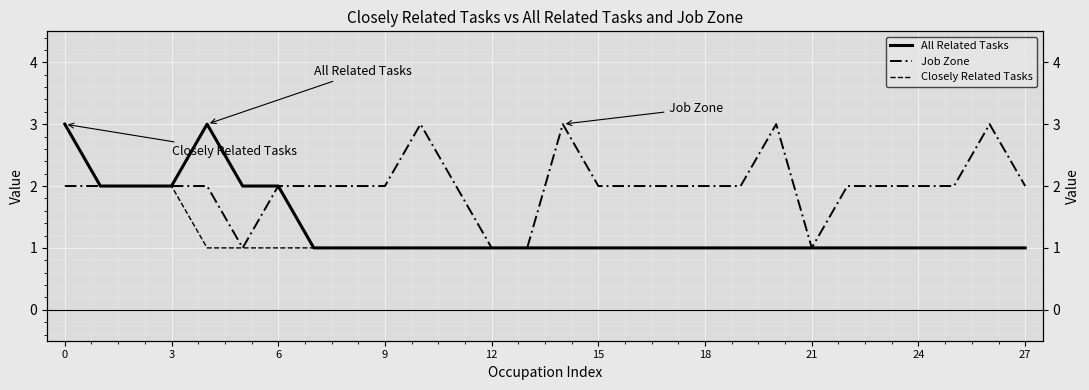

At 9, list the series in order from largest to smallest.

Job Zone, All Related Tasks, Closely Related Tasks